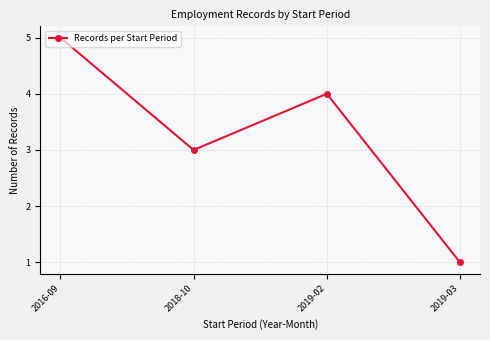

The chart shows a value of 1 at 2019-03. True or false?

True